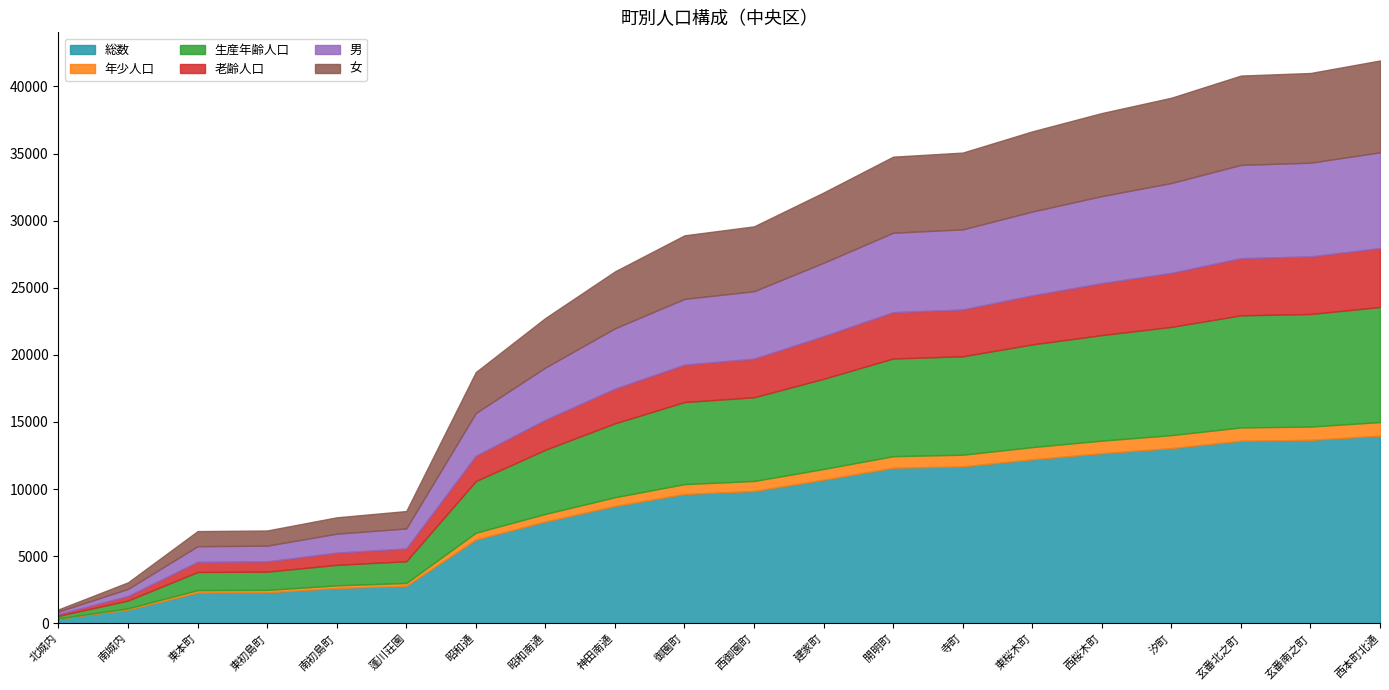

How many data points does each series have?

20